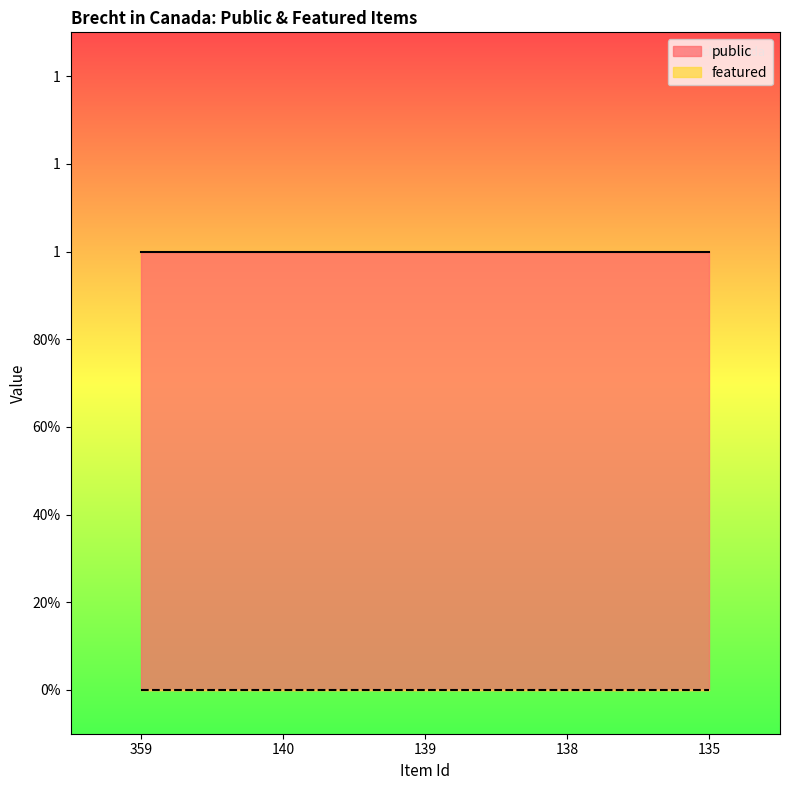

What are all the series names shown in the legend?

public, featured